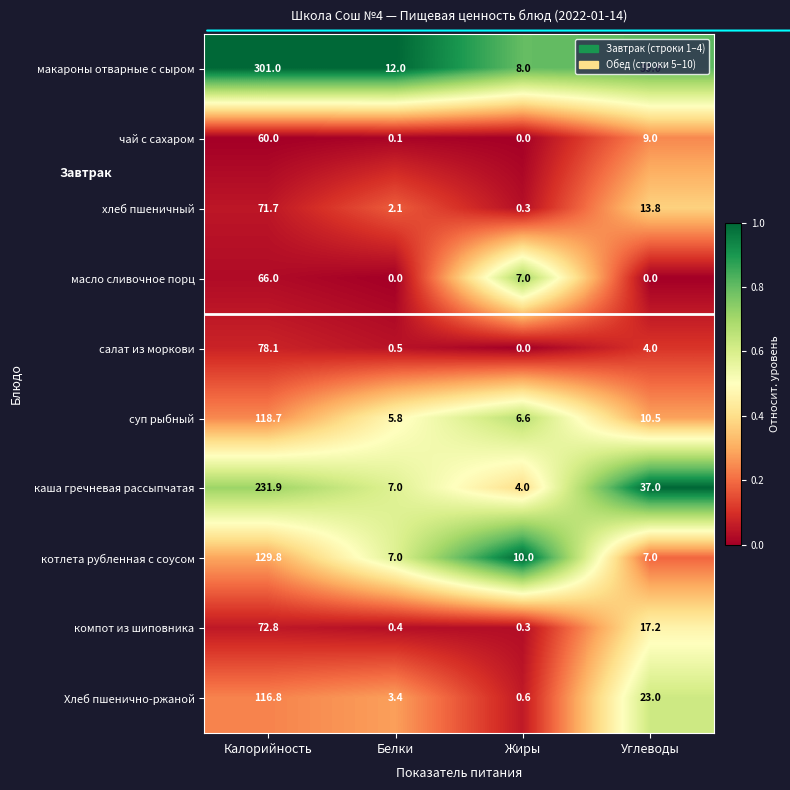

How many distinct data groups are displayed?

10